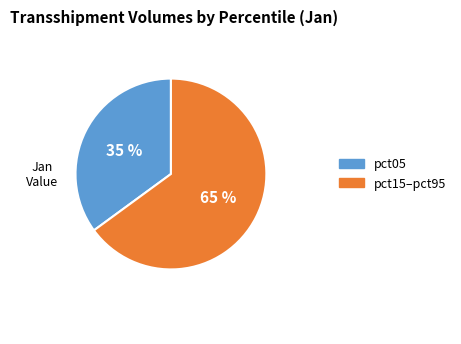

Is there any slice that represents more than half of the pie?

Yes